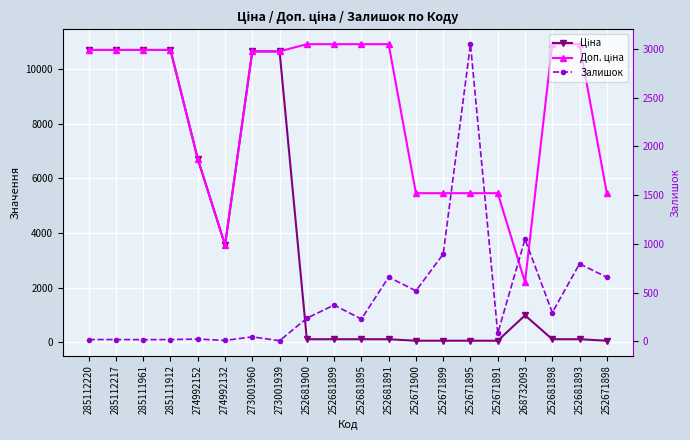

True or false: Ціна and Доп. ціна cross at least once.

False